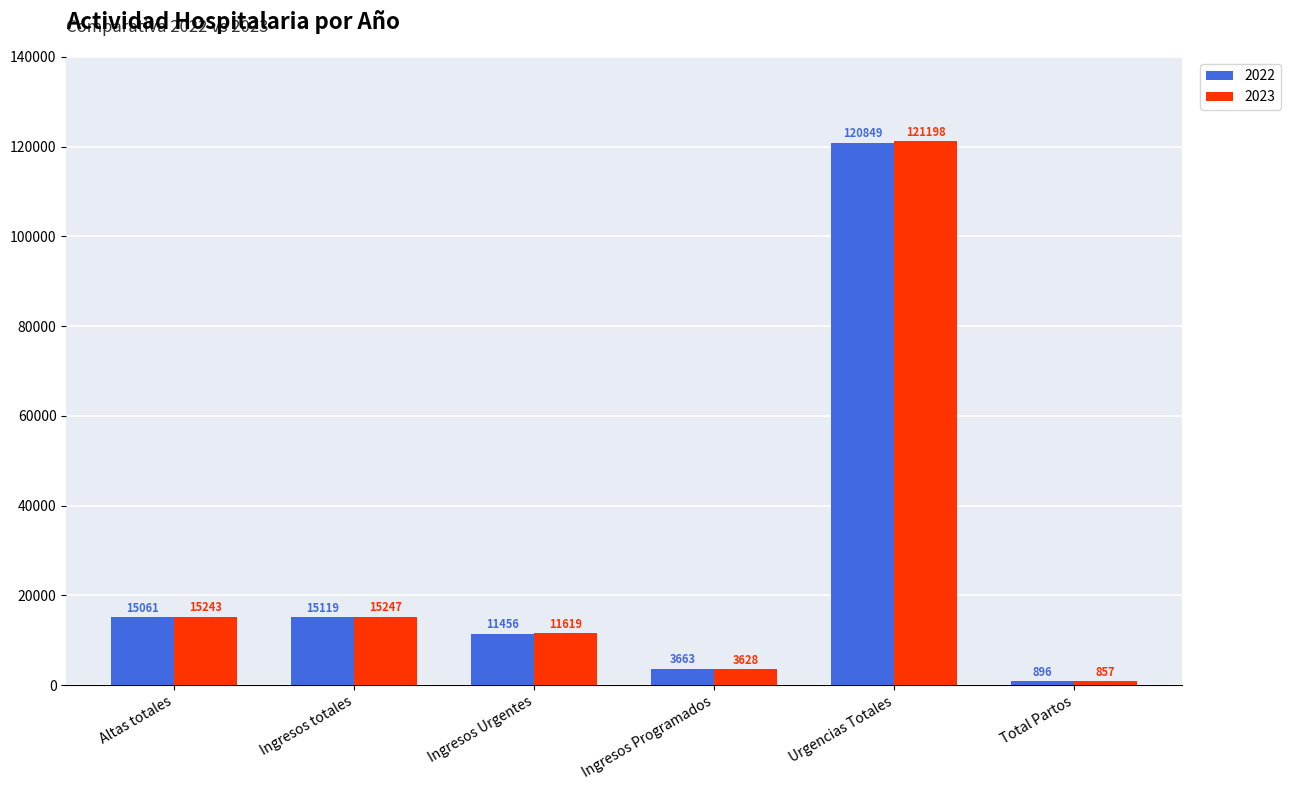

What is the label of the 6th bar from the right?

Altas totales